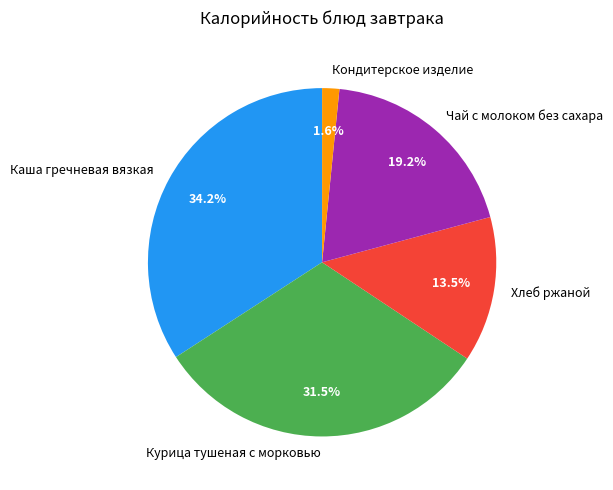

Between Курица тушеная с морковью and Чай с молоком без сахара, which is larger?

Курица тушеная с морковью